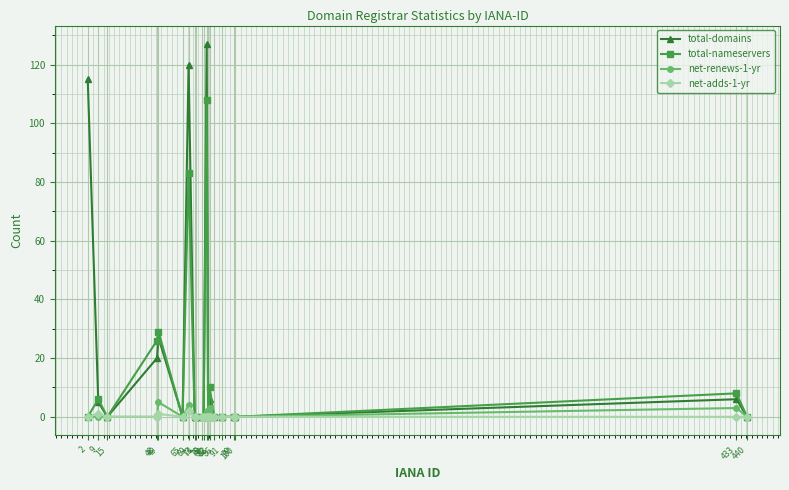

The total-domains series shows 6 at 83. True or false?

True